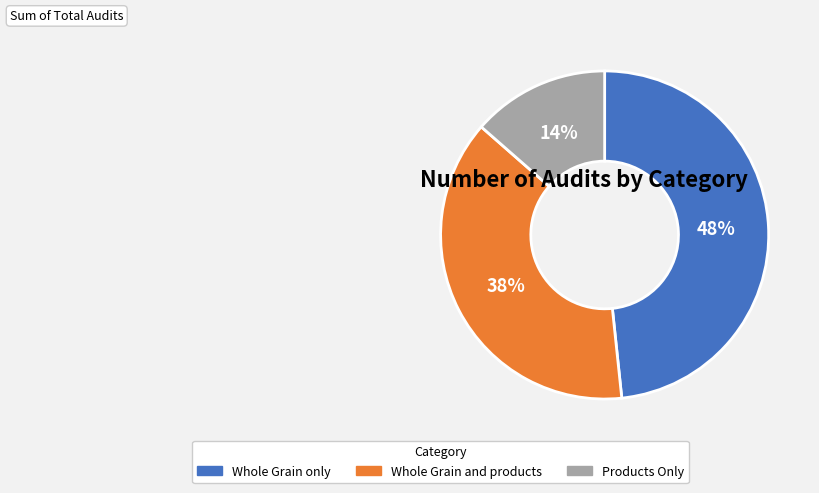

Combined, do Whole Grain only and Products Only account for over 50%?

Yes